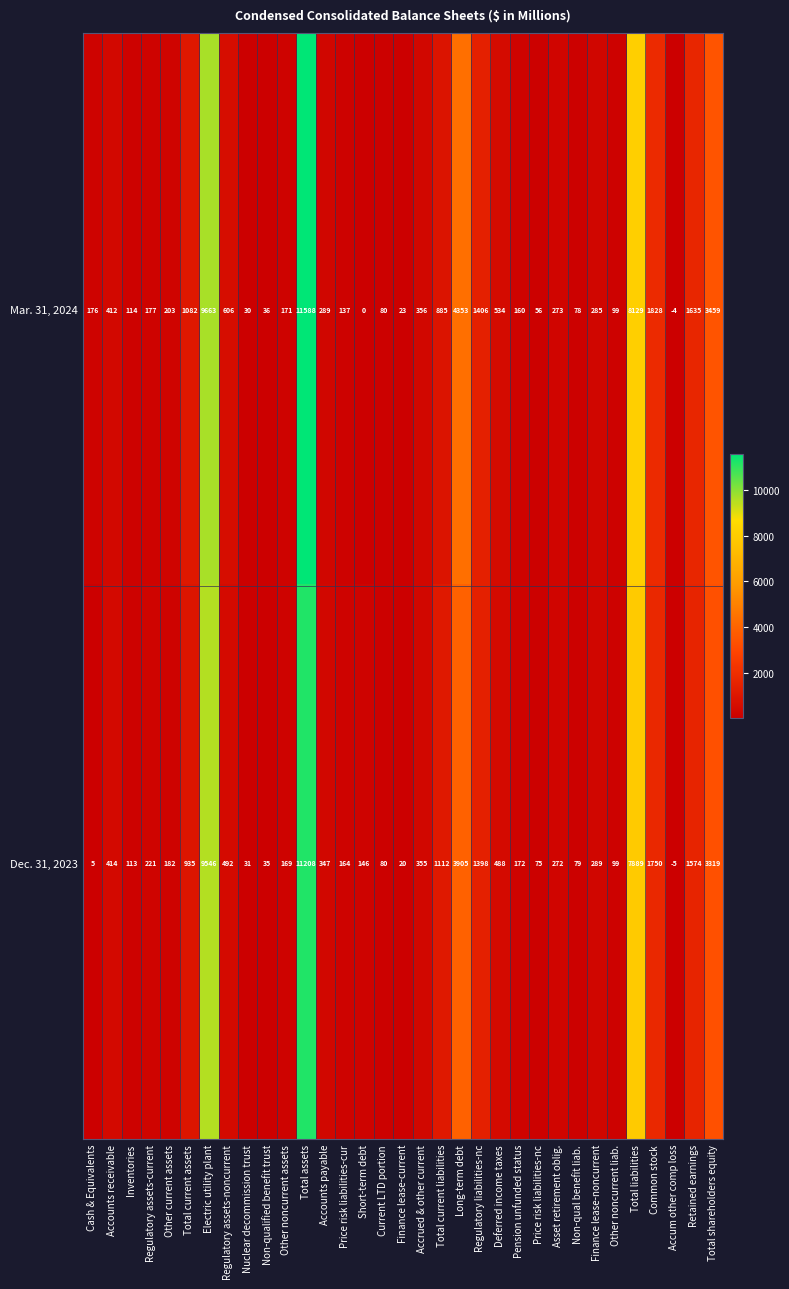

Which series has the largest total across all categories?

Mar. 31, 2024